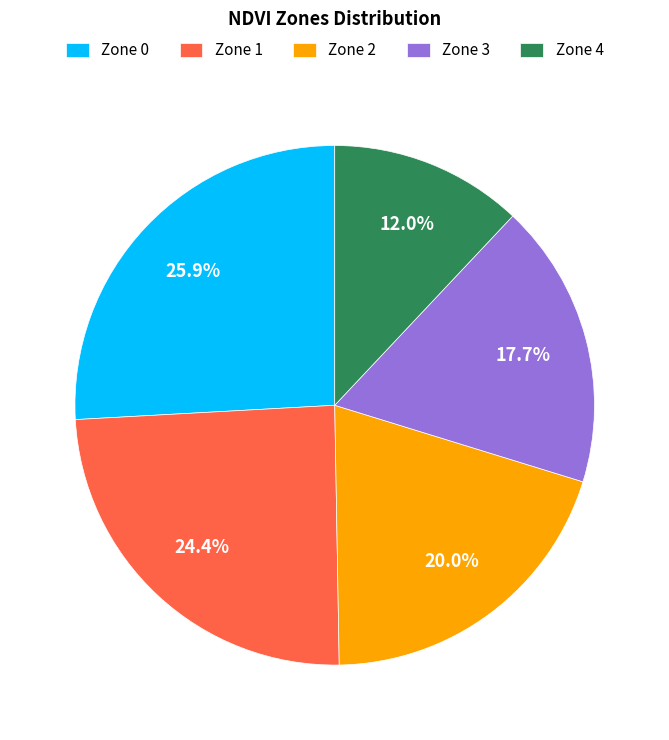

Is there any slice that represents more than half of the pie?

No